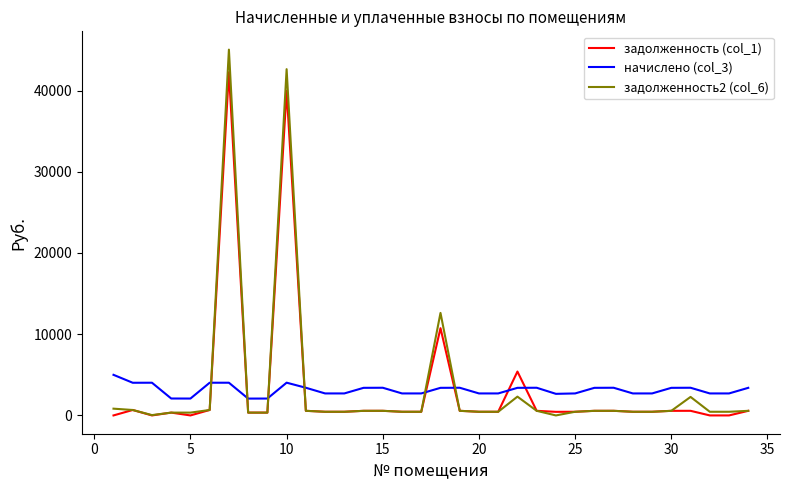

Which series has the widest spread of values?

задолженность2 (col_6)